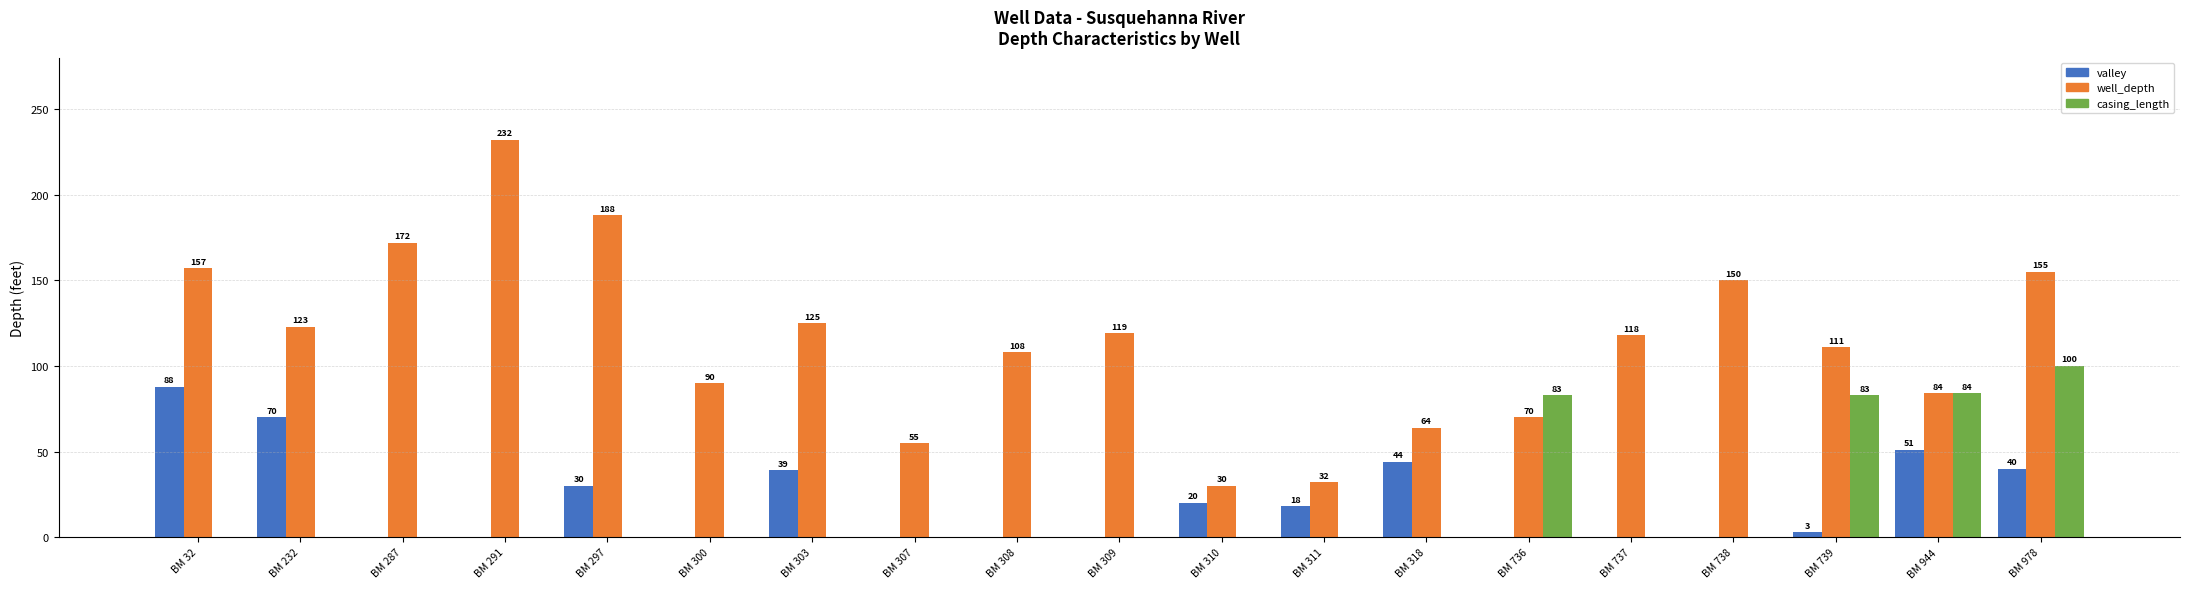

Which series has the widest spread of values?

well_depth